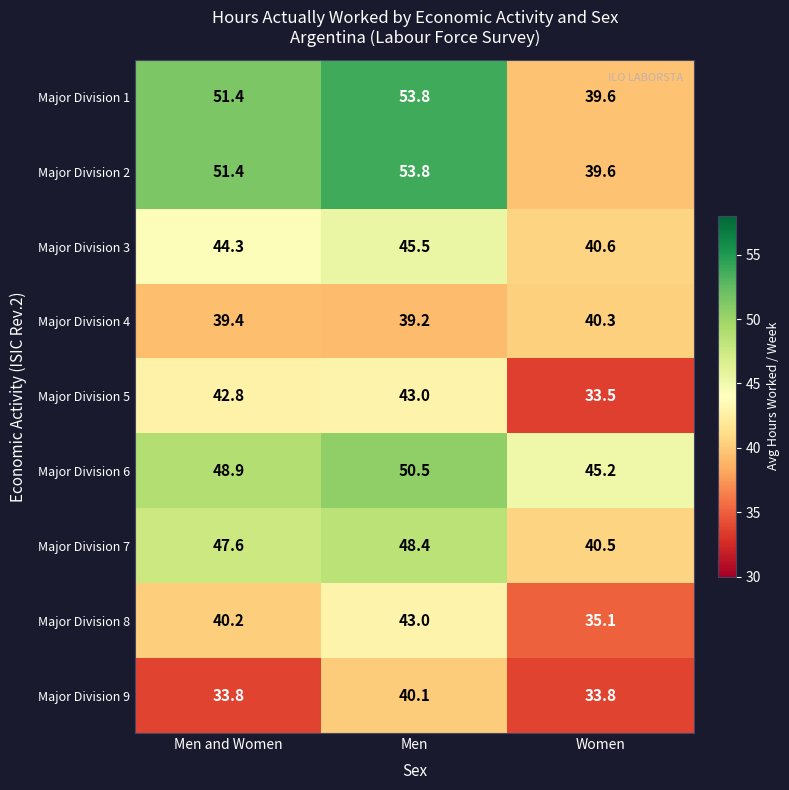

What is the sum of all Major Division 8 values?

118.3